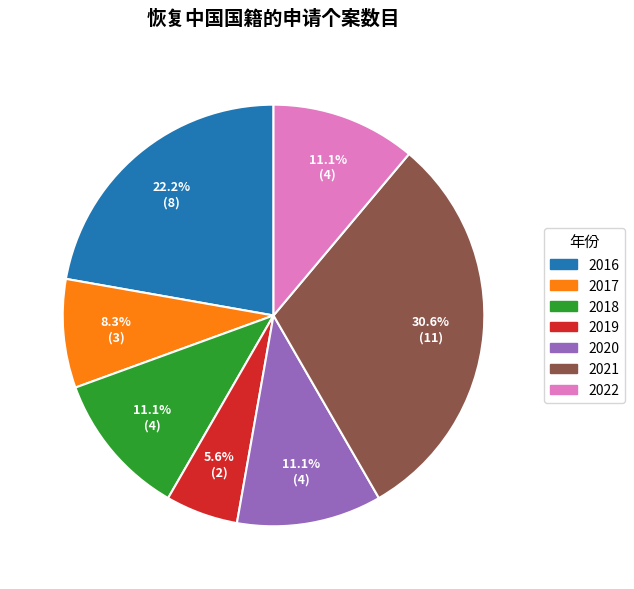

To the nearest percent, what portion does 2020 represent?

11%